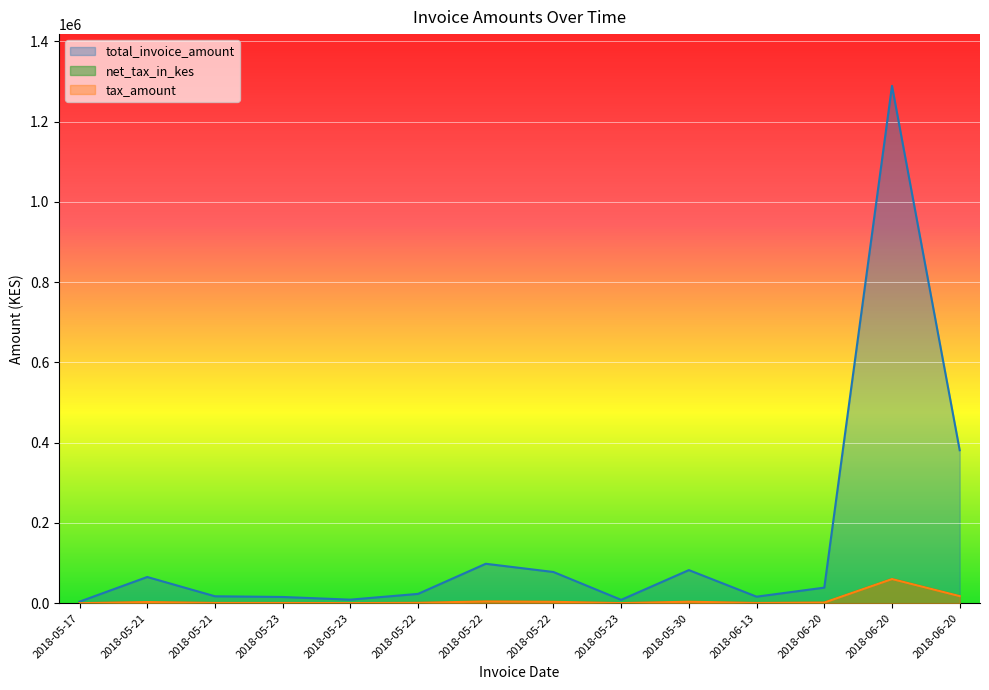

How many data points in total_invoice_amount are less than 38950?

7